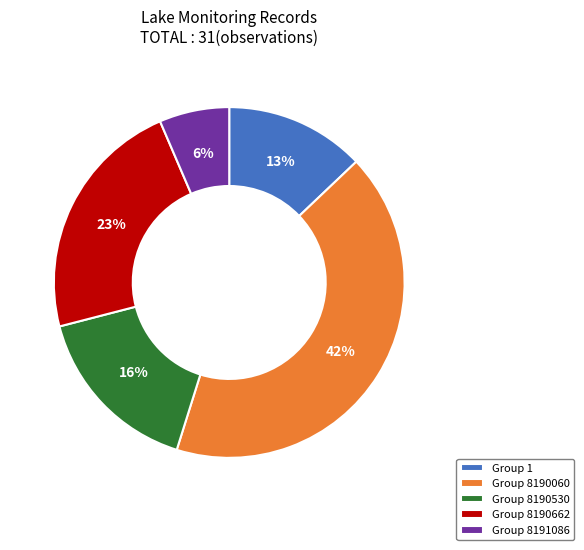

The Group 8190060 slice represents 42% of the pie. True or false?

True